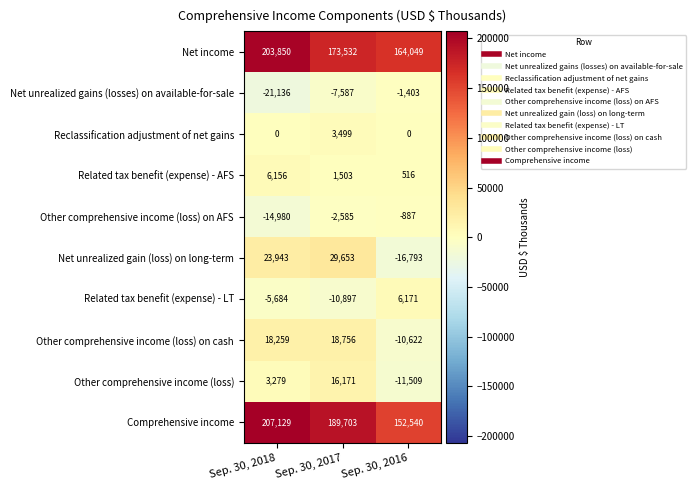

What is the difference between the Reclassification adjustment of net gains values at Sep. 30, 2018 and Sep. 30, 2017?

3499